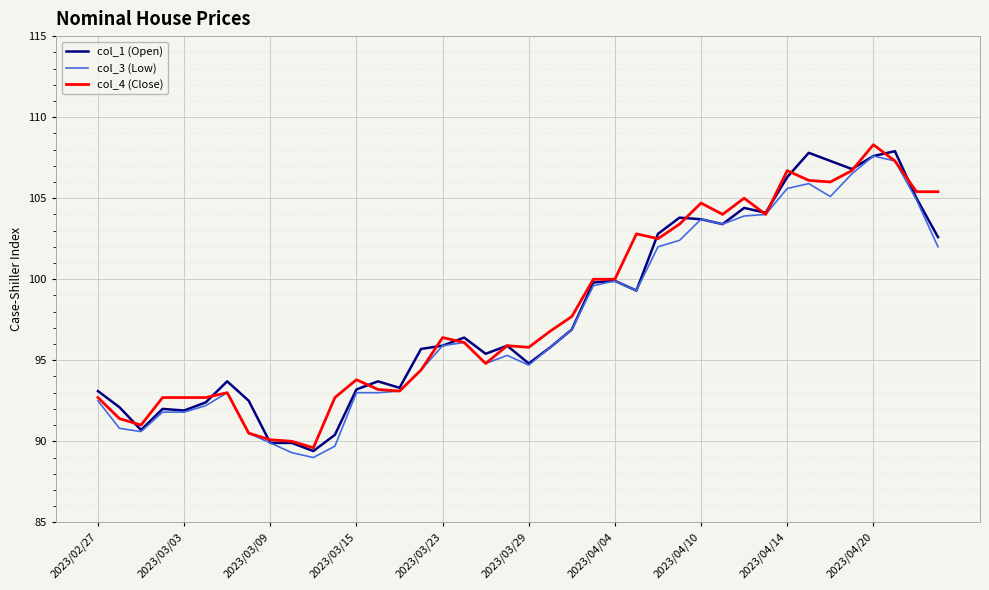

What is the minimum value for col_4 (Close)?

89.6